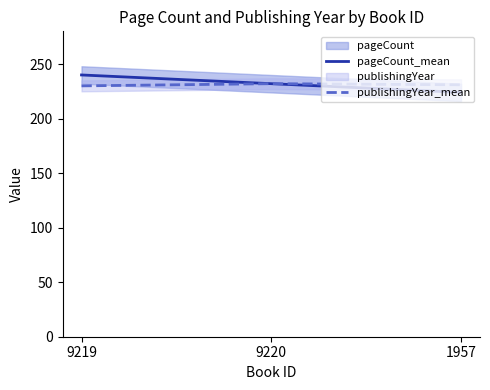

What is the sum of the pageCount_mean values at 9220 and 9219?

472